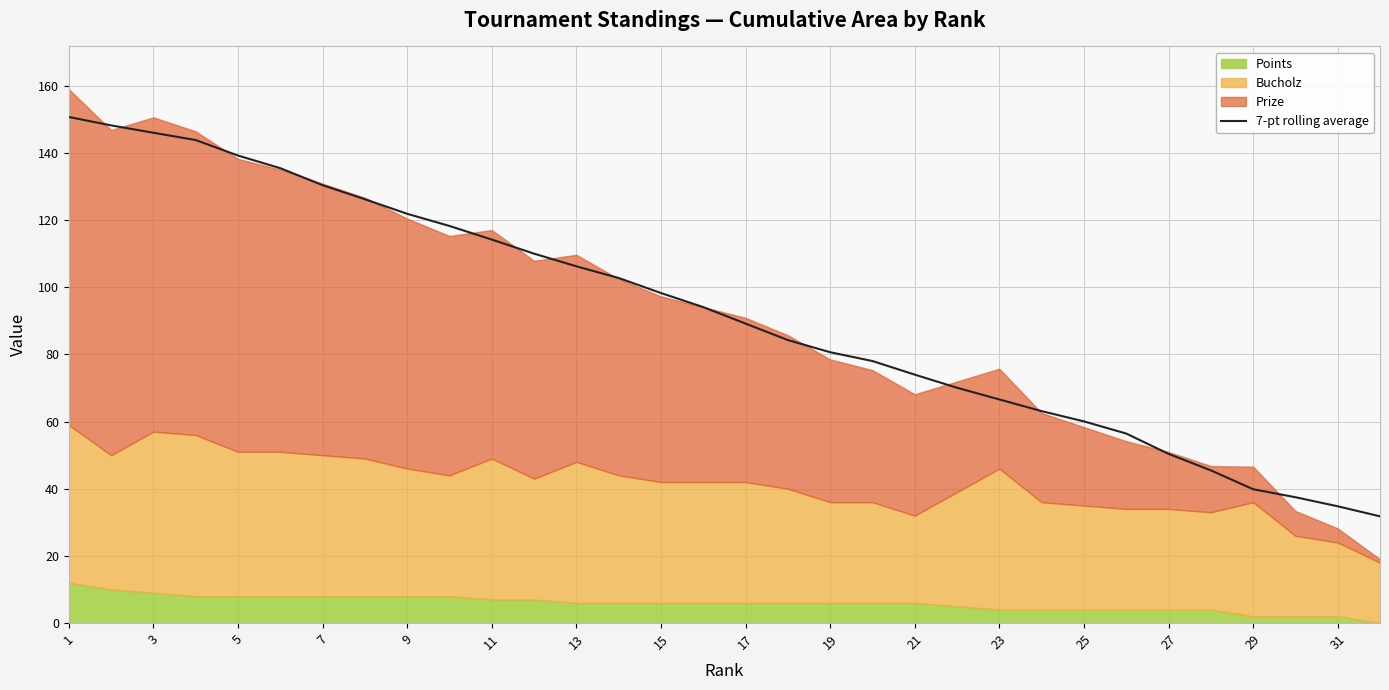

Where is 7-pt rolling average nearest to the value 91?

17